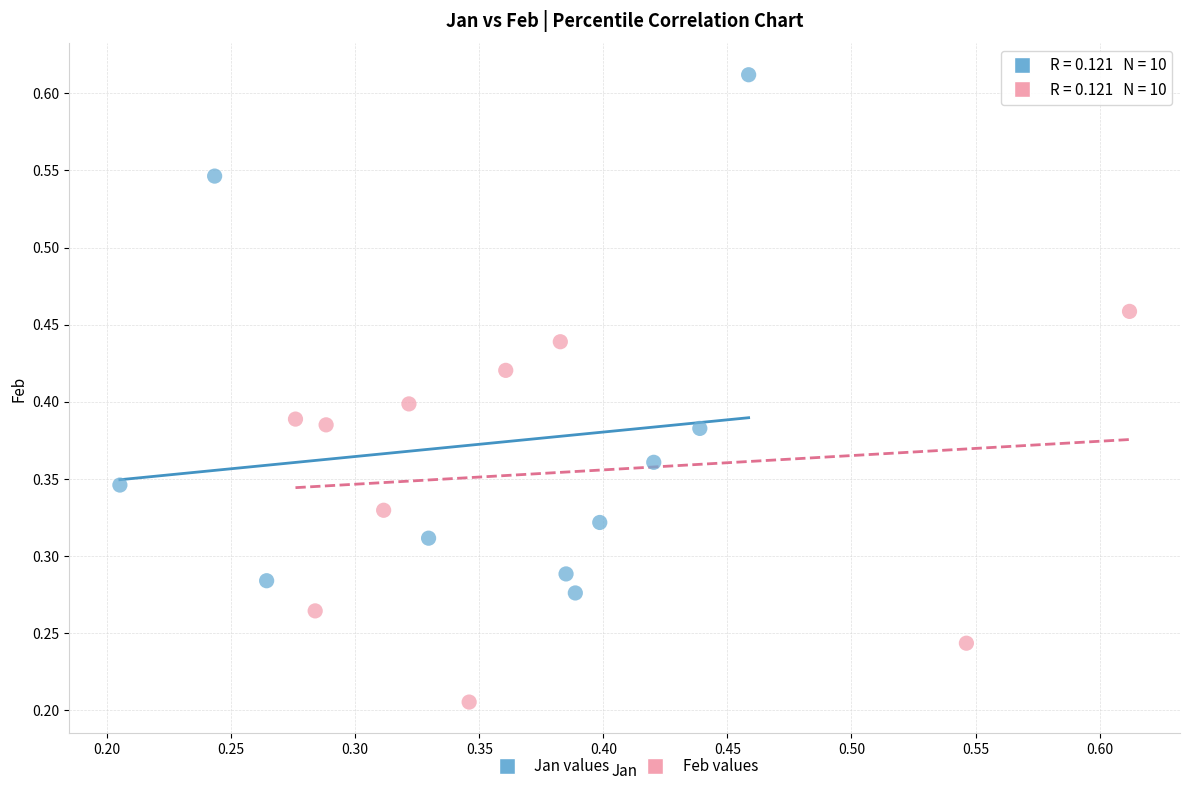

Which series reaches the maximum Y coordinate?

Jan values